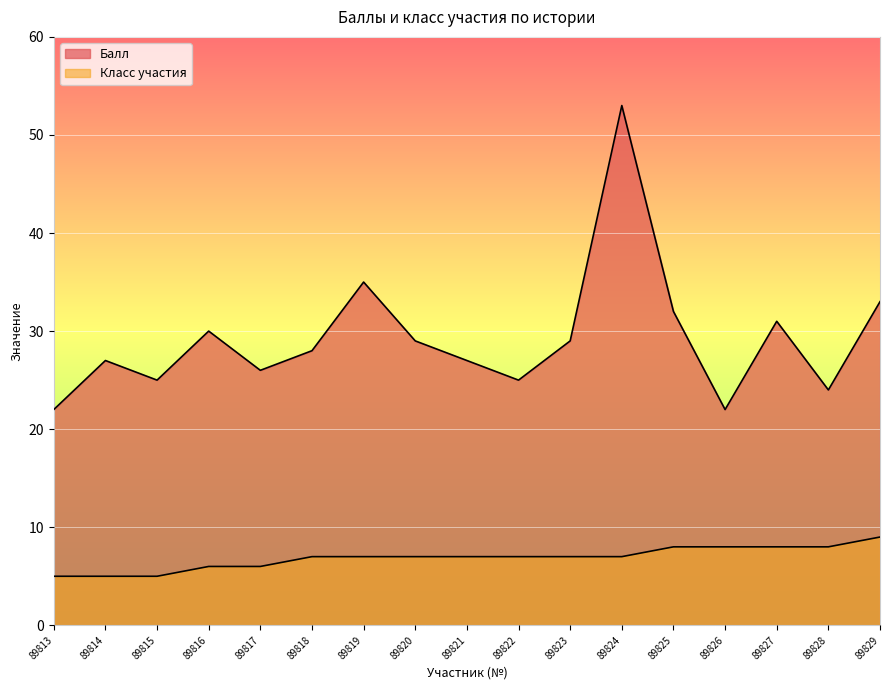

Which has a higher value, 89826 or 89816?

89816